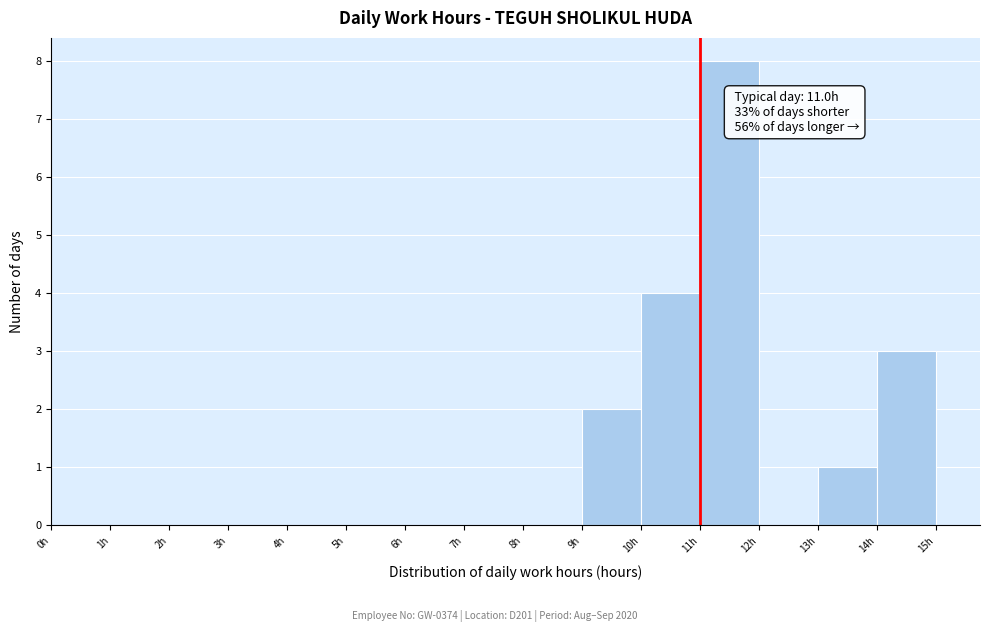

Over which range of the x-axis is the bar tallest?

11 to 12